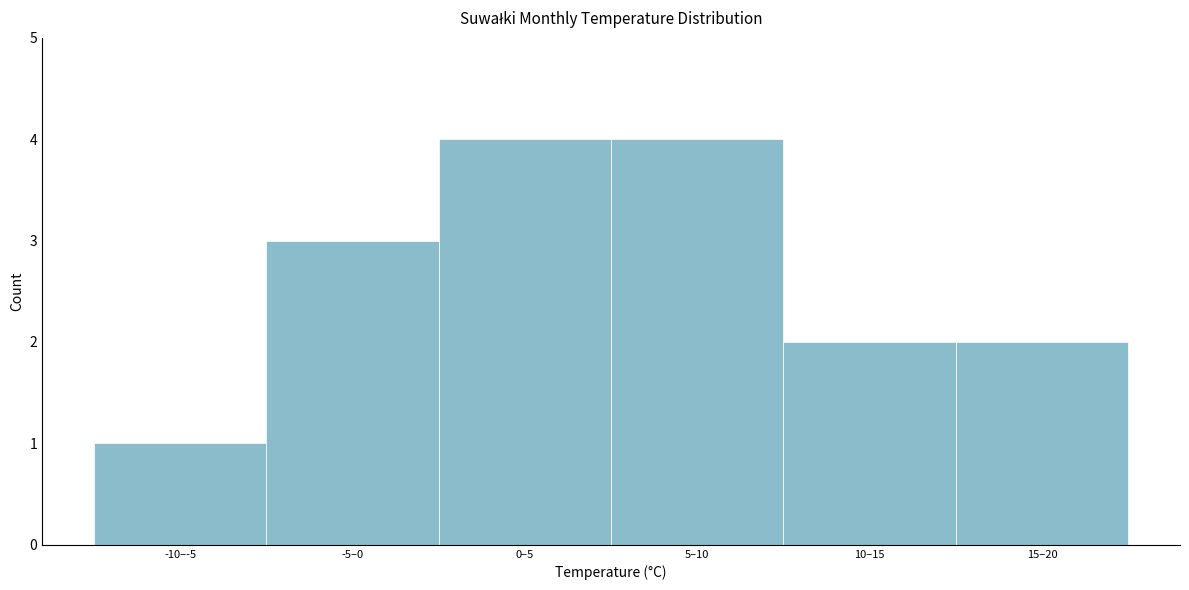

Reading left to right, extract all data points from this chart.

-10–-5=1	-5–0=3	0–5=4	5–10=4	10–15=2	15–20=2